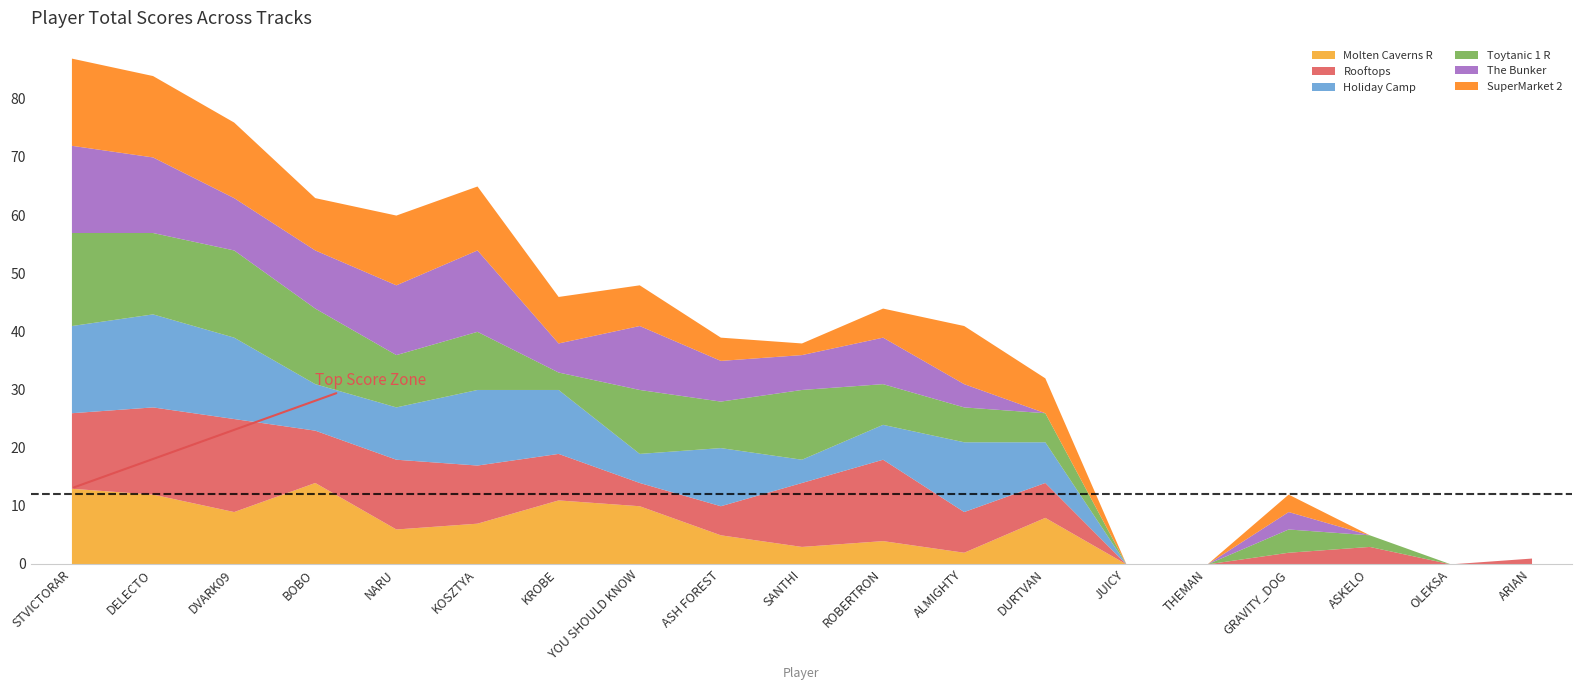

What is the approximate value of Molten Caverns R at YOU SHOULD KNOW?

10